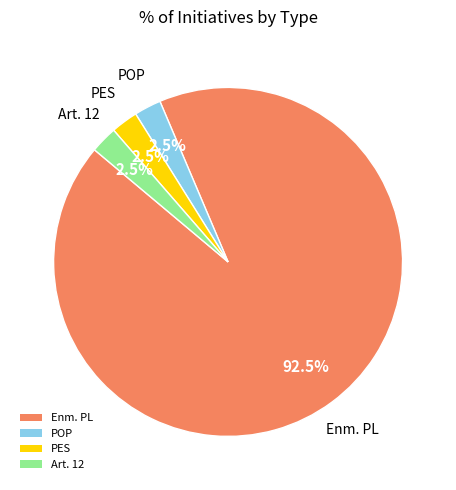

Is Enm. PL the majority of the pie?

Yes